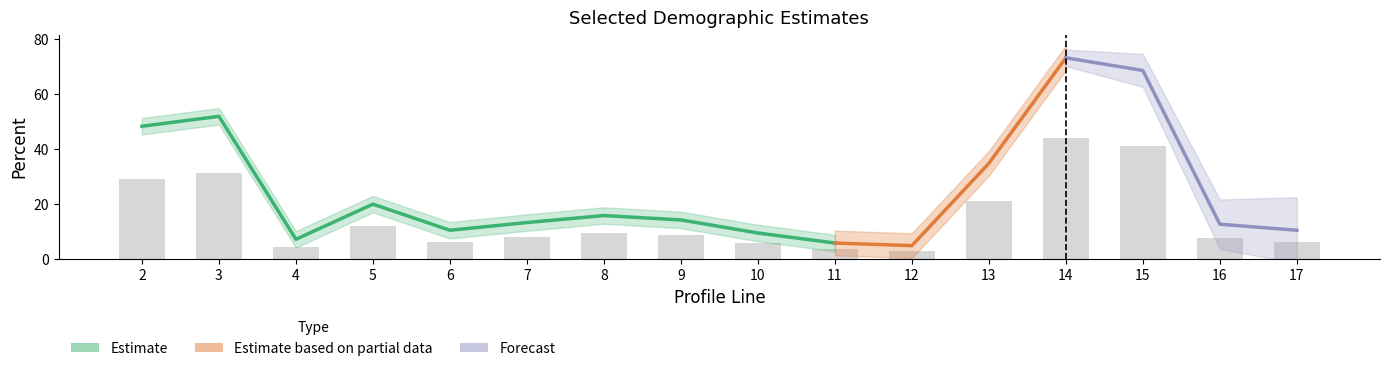

What is the difference between the second highest and minimum values?

38.2